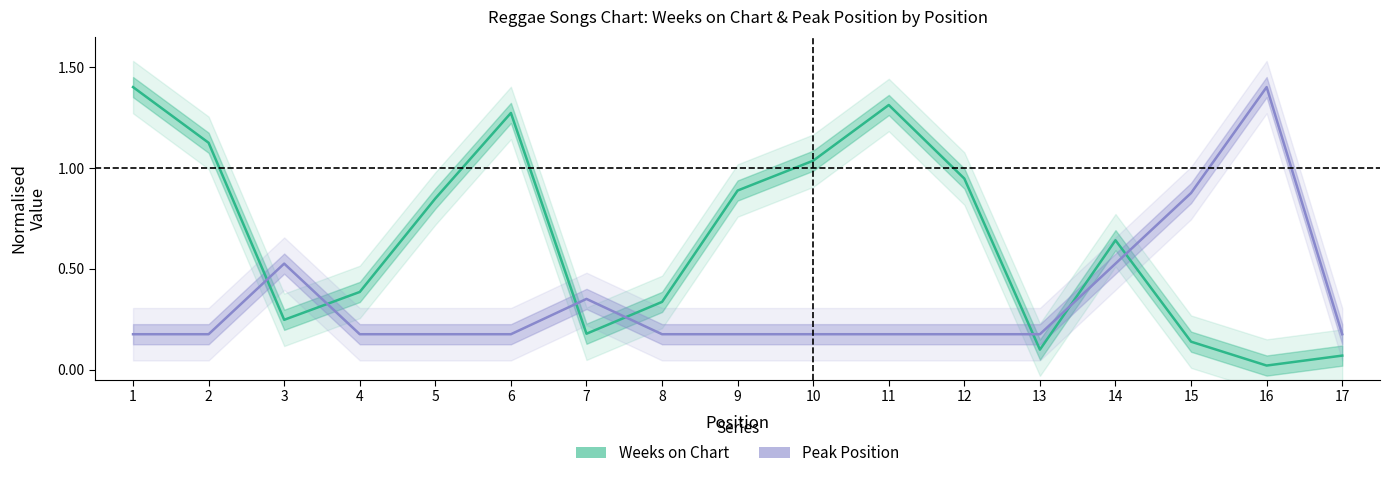

Which series has the largest range (max minus min)?

Weeks on Chart